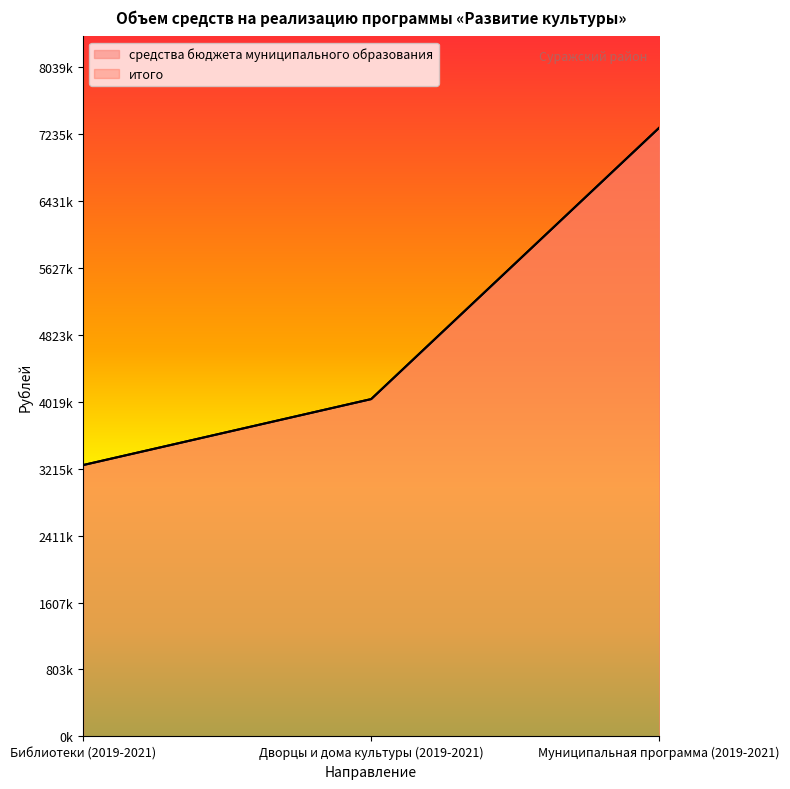

What position from the left is Дворцы и дома культуры (2019-2021)?

2